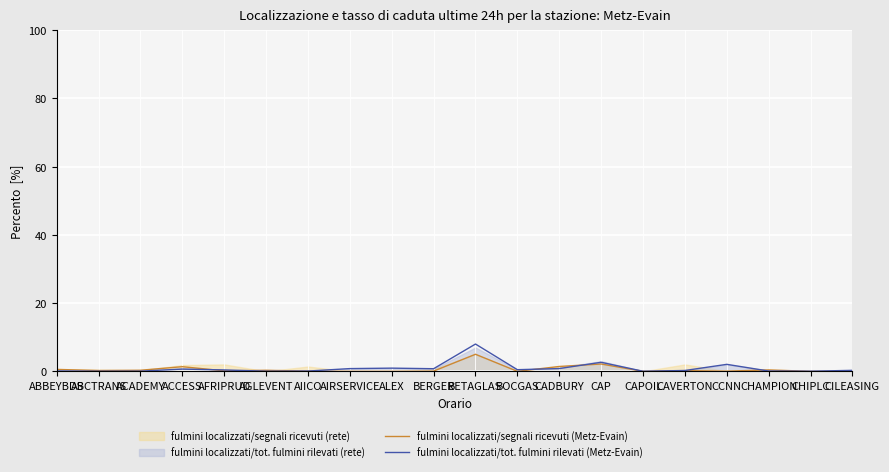

List the labels in order of fulmini localizzati/tot. fulmini rilevati (Metz-Evain) value, smallest first.

CAPOIL, ABCTRANS, CHIPLC, AGLEVENT, ACADEMY, AIICO, CHAMPION, ABBEYBDS, CAVERTON, CILEASING, AFRIPRUD, BOCGAS, ACCESS, BERGER, AIRSERVICE, CADBURY, ALEX, CCNN, CAP, BETAGLAS